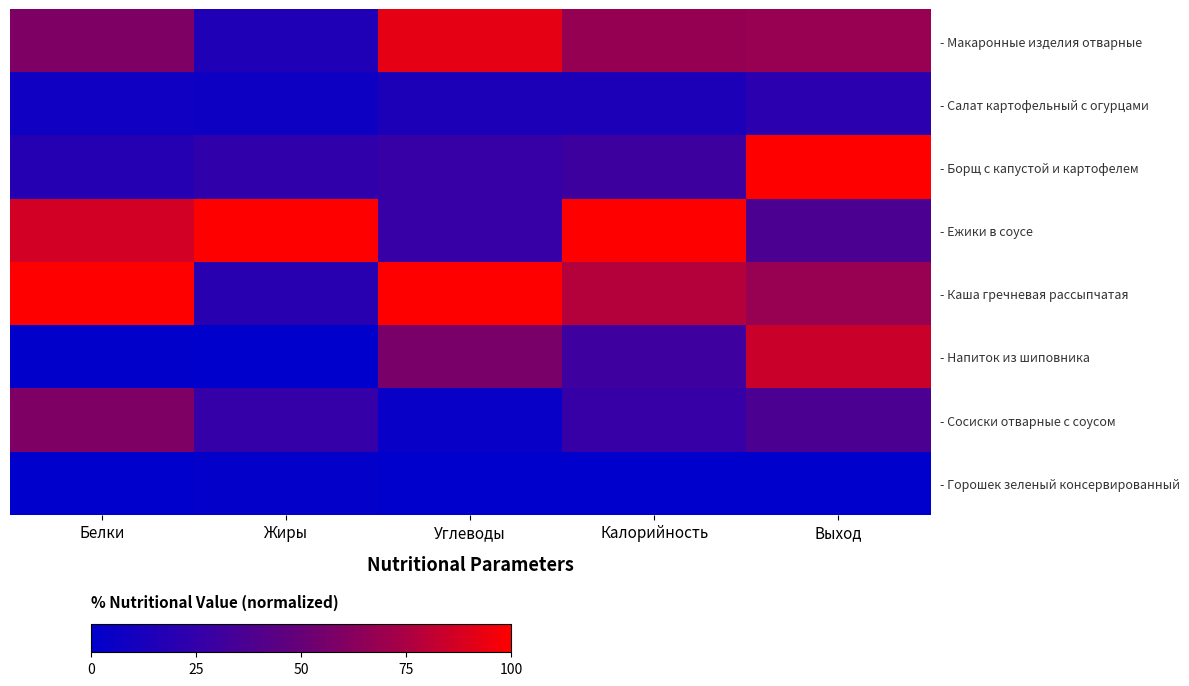

At how many categories does at least one series exceed 50?

5